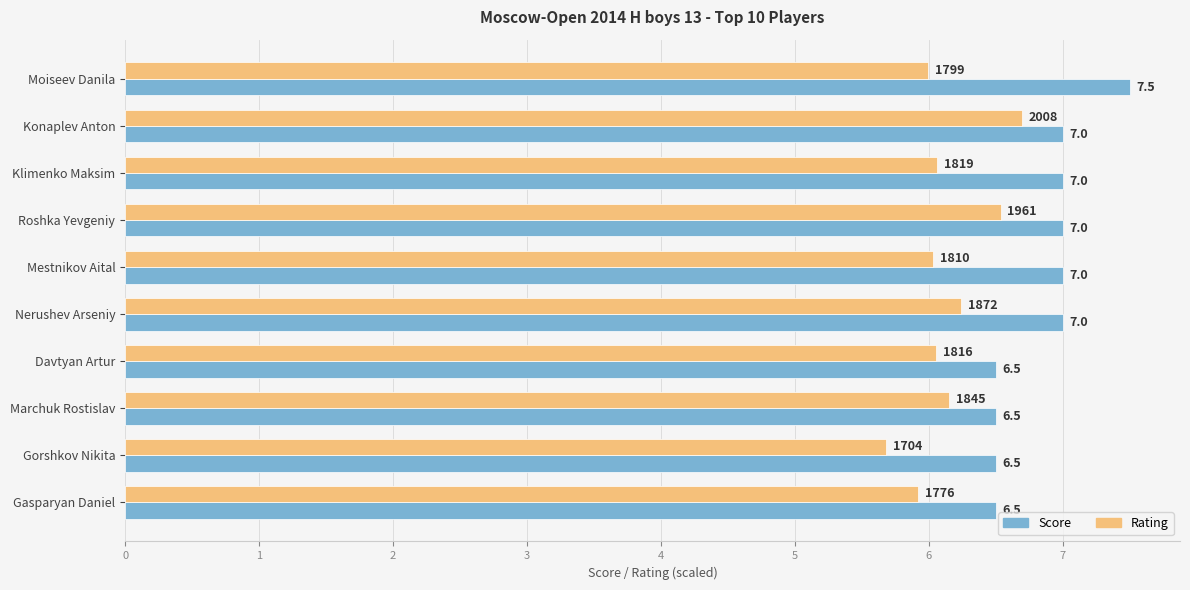

How many Score values are between 6 and 7?

9